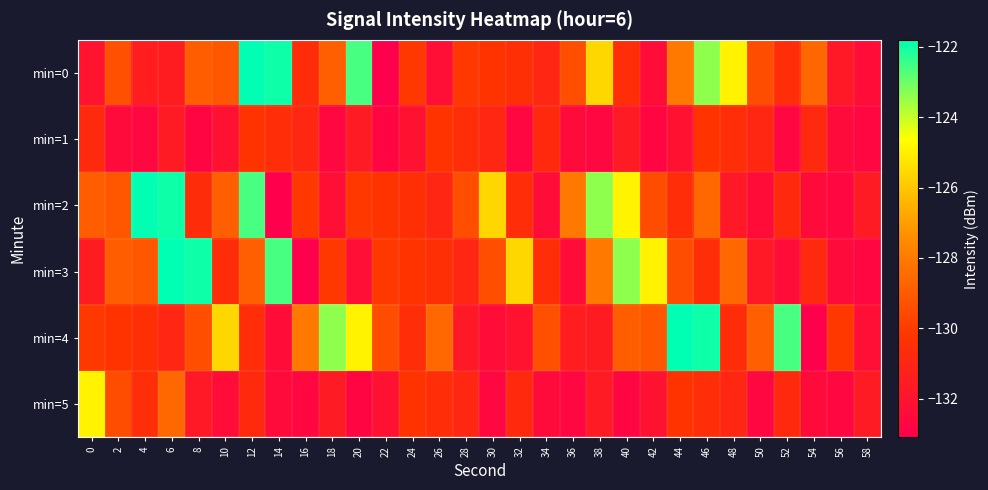

Which has a higher value, 56 or 26?

56